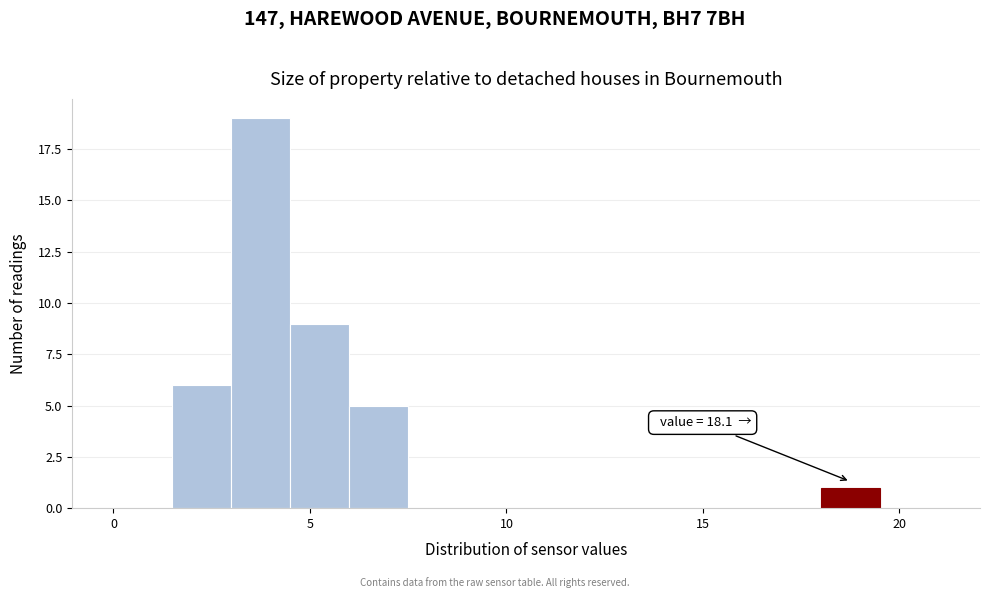

Read against the x-axis, roughly where is the centre of the tallest bar?

4.0